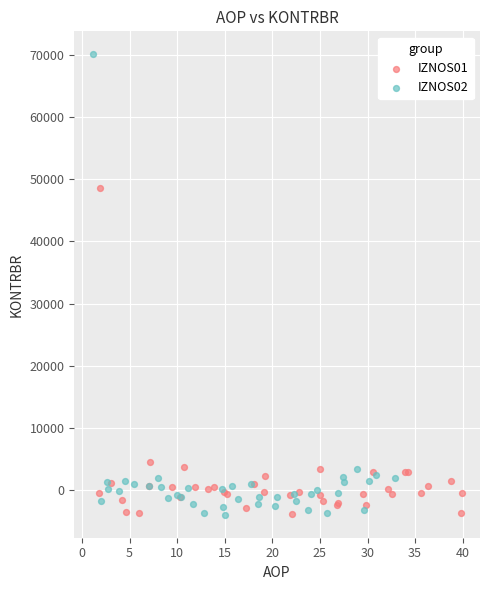

Which series reaches the maximum Y coordinate?

IZNOS02